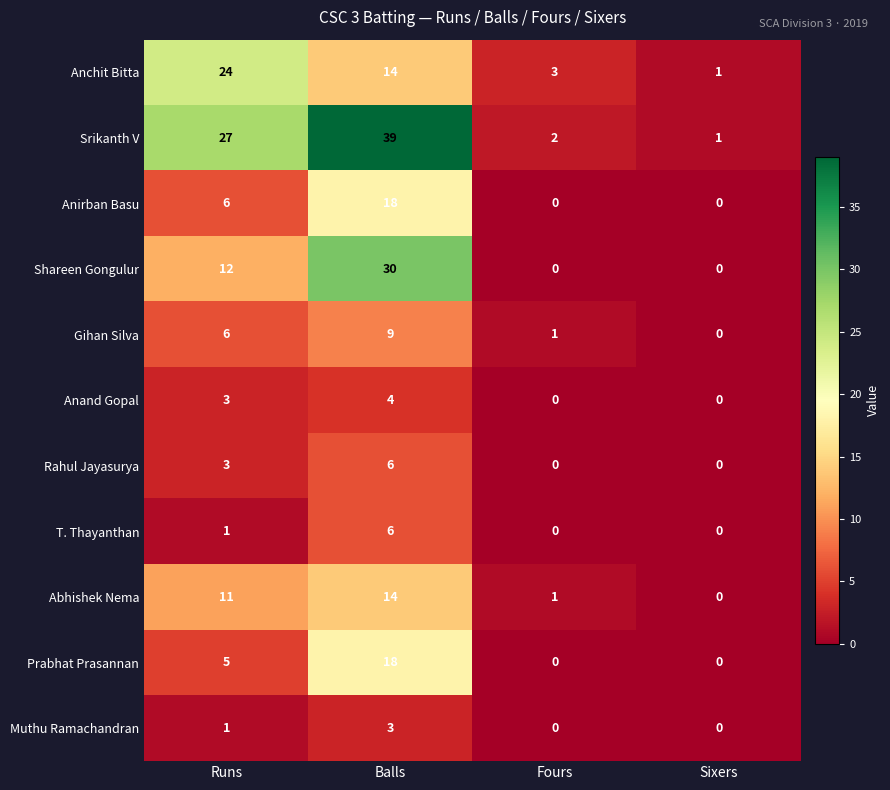

What is the difference between the highest and lowest values at Fours?

3